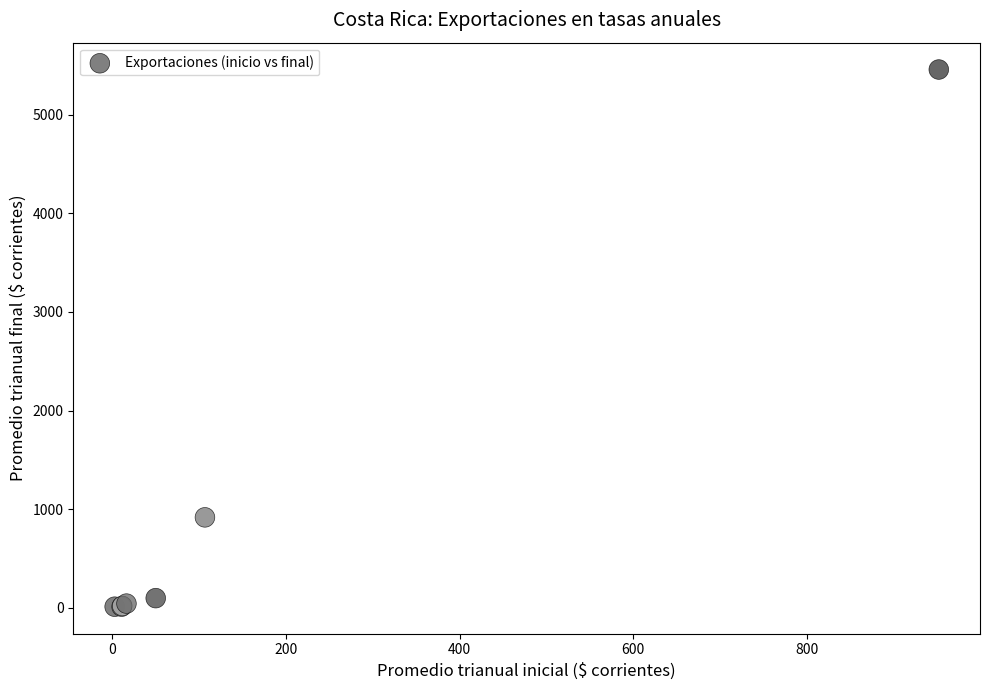

What Y value in the scatter plot is closest to 2734?

916.4